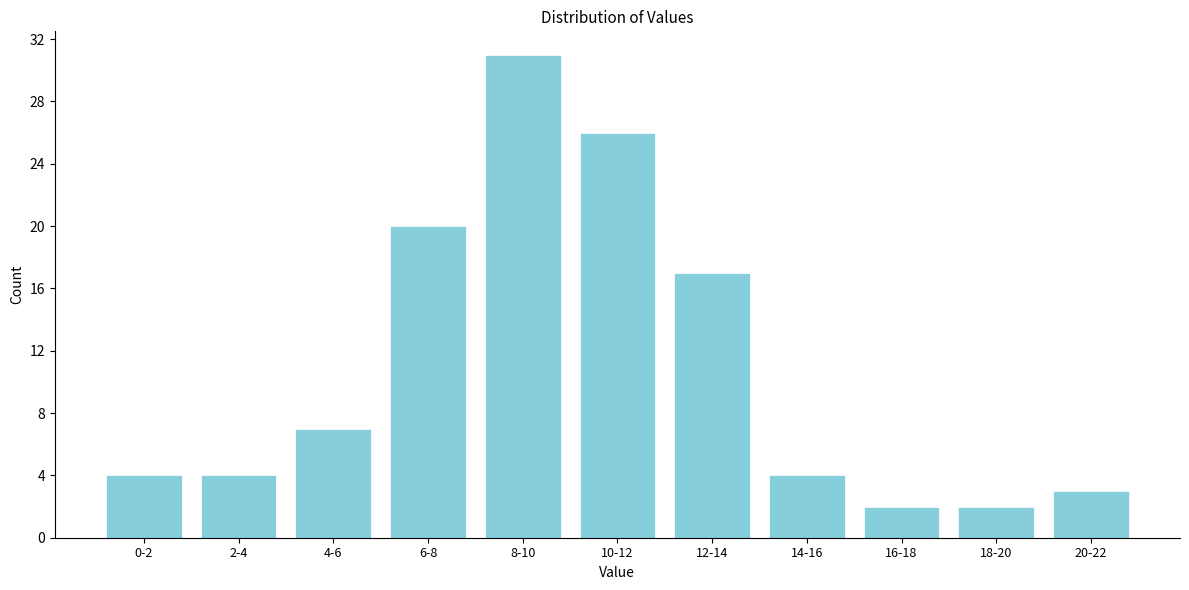

Reading left to right, transcribe all the data shown in this chart.

4	4	7	20	31	26	17	4	2	2	3